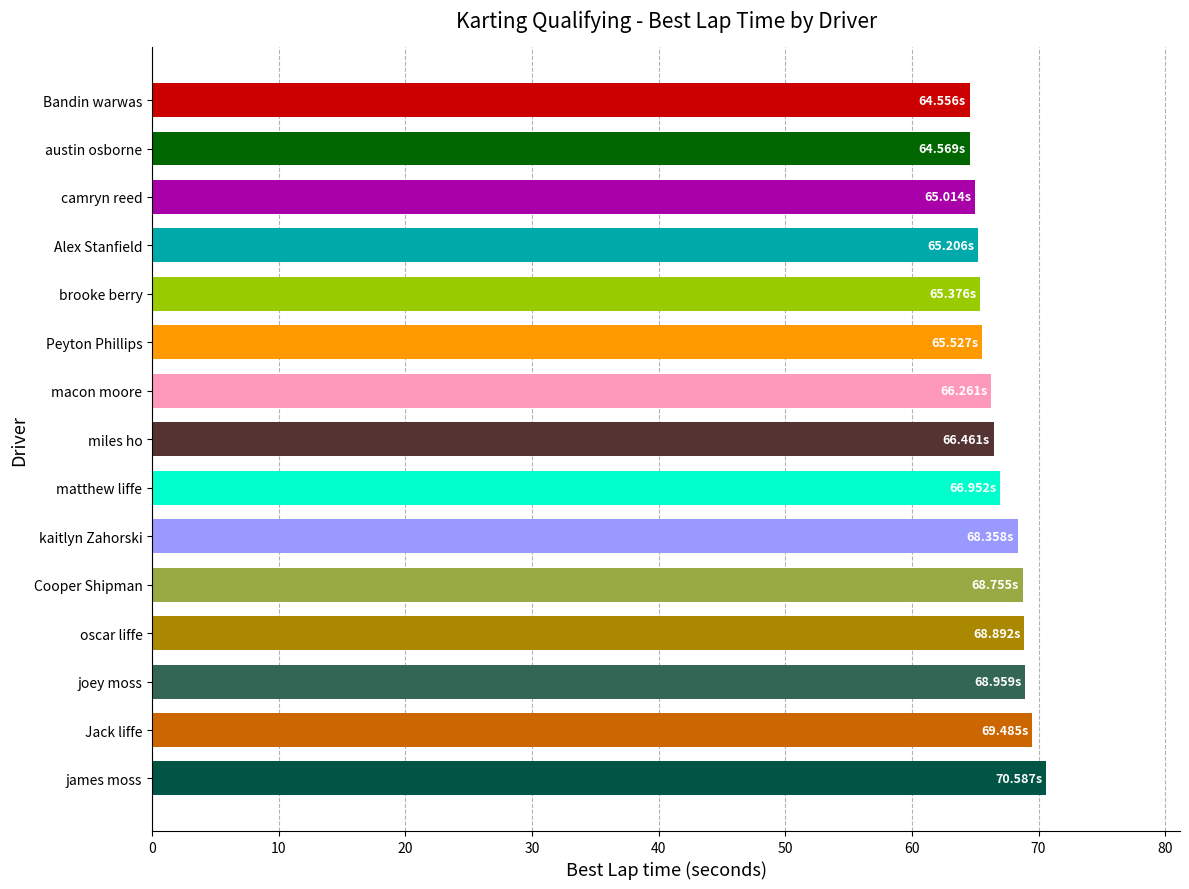

What is the ratio of the value at joey moss to the value at Jack liffe?

1.0